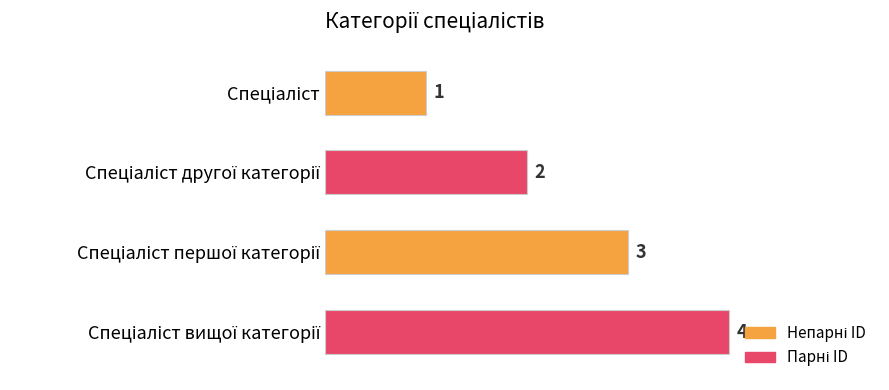

How many values are between 2 and 4?

3